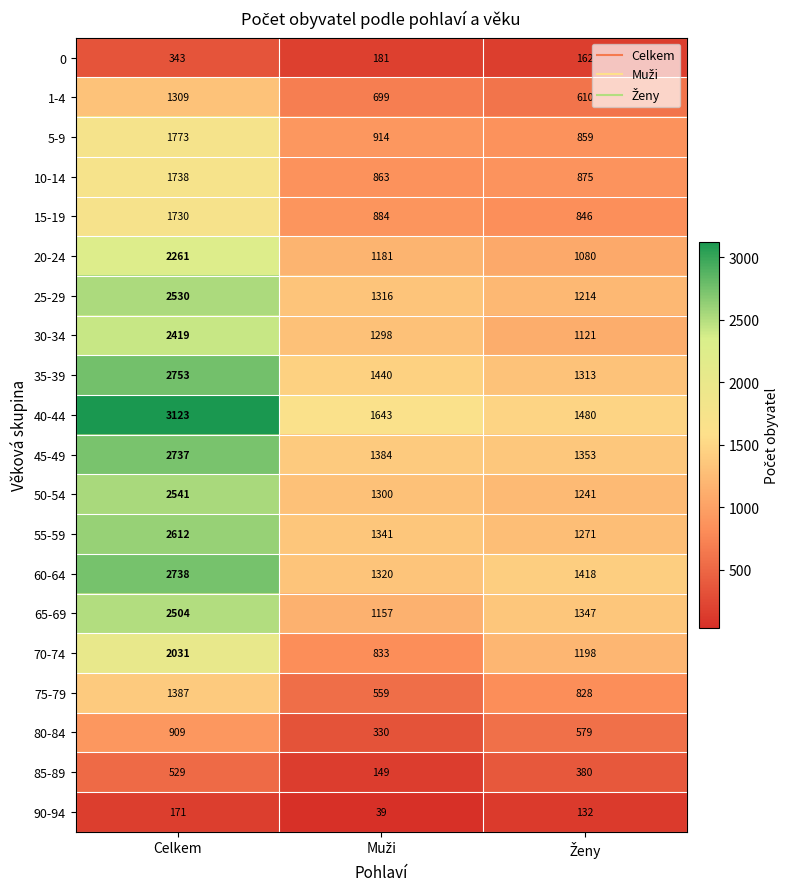

At which category is the sum across all series the highest?

Celkem